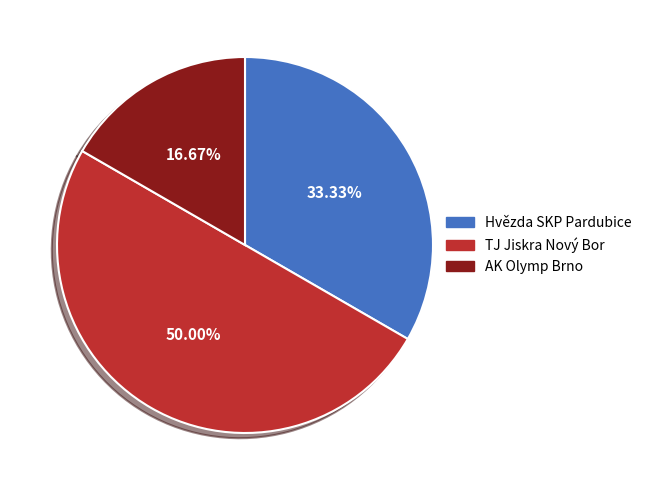

Which category has the biggest portion of the pie?

TJ Jiskra Nový Bor